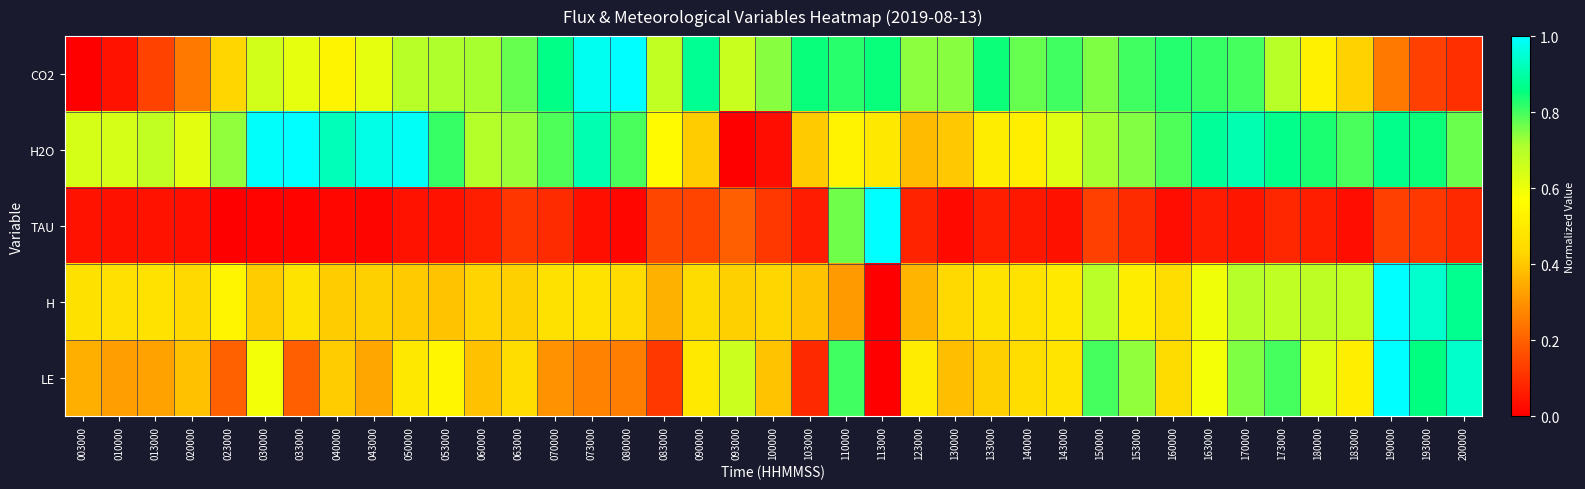

Which series has the widest spread of values?

CO2